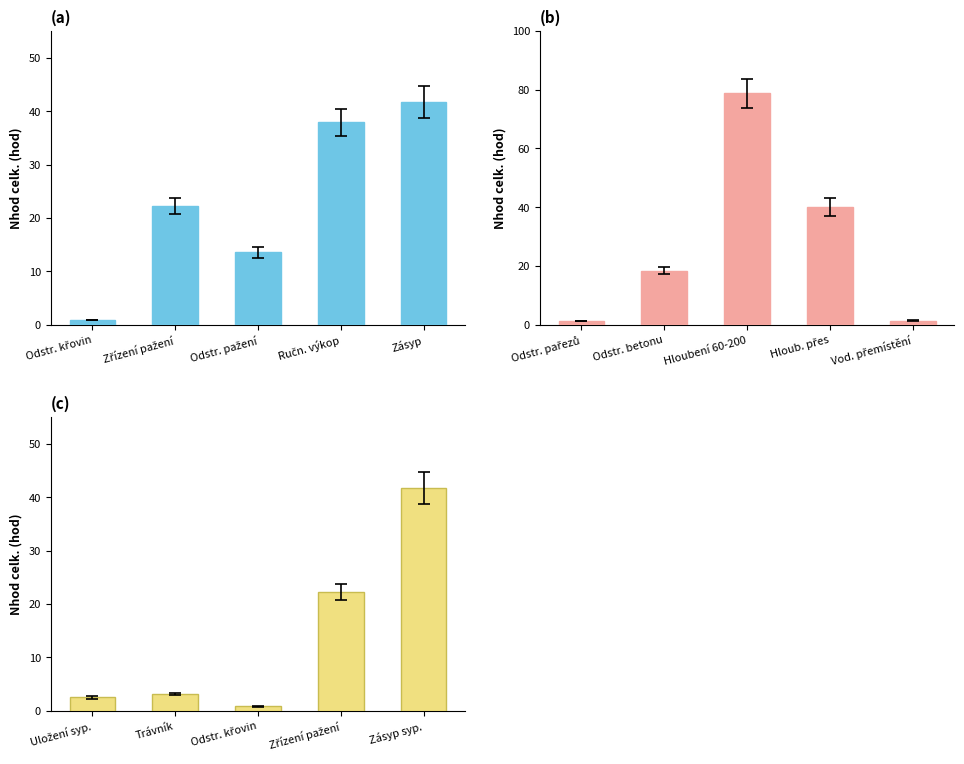

At which label does the data first exceed 3?

Trávník